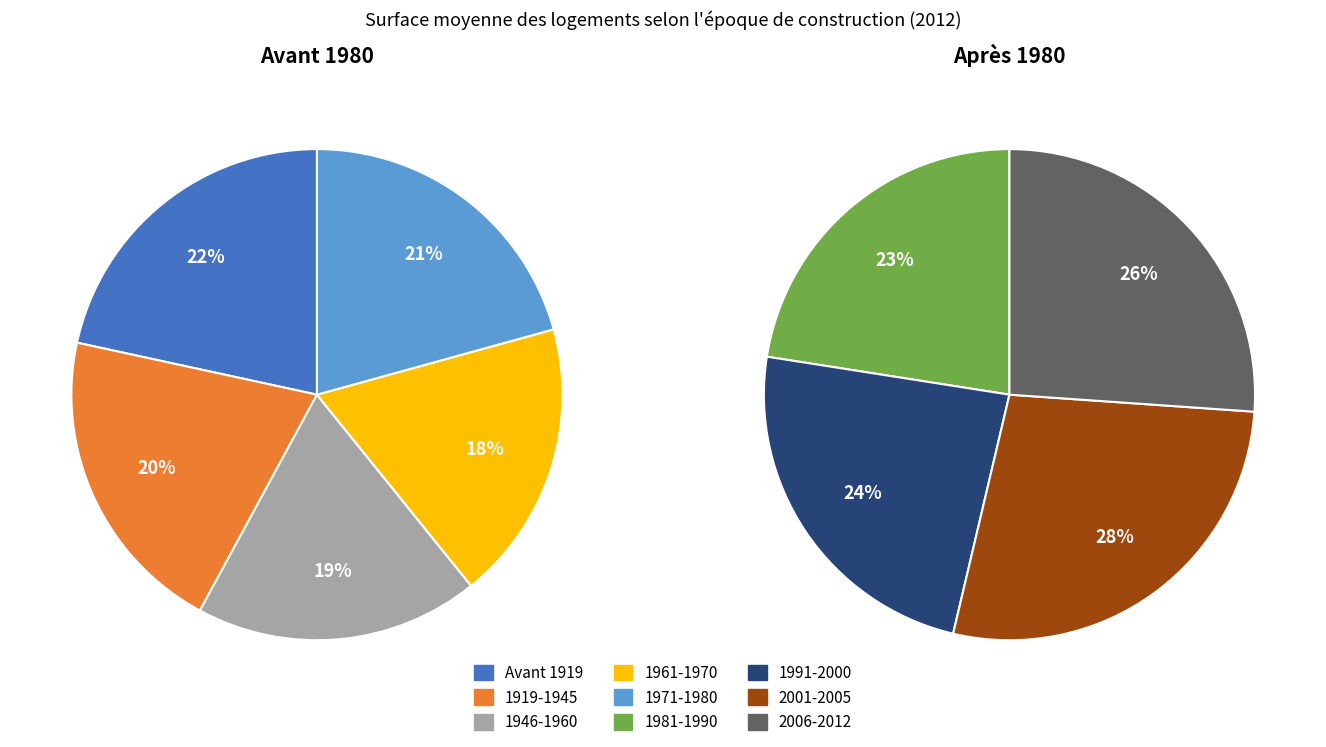

Count the number of slices in the pie.

9